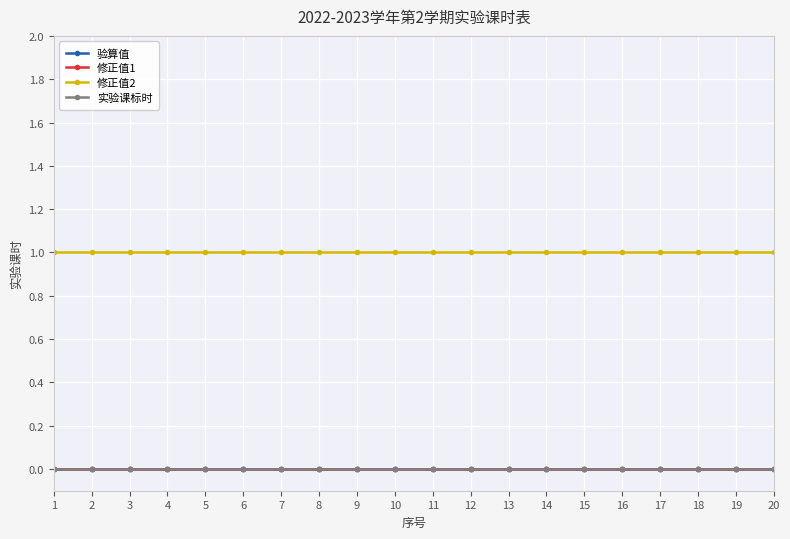

True or false: 实验课标时 has more than 2 points higher than both neighbors.

False